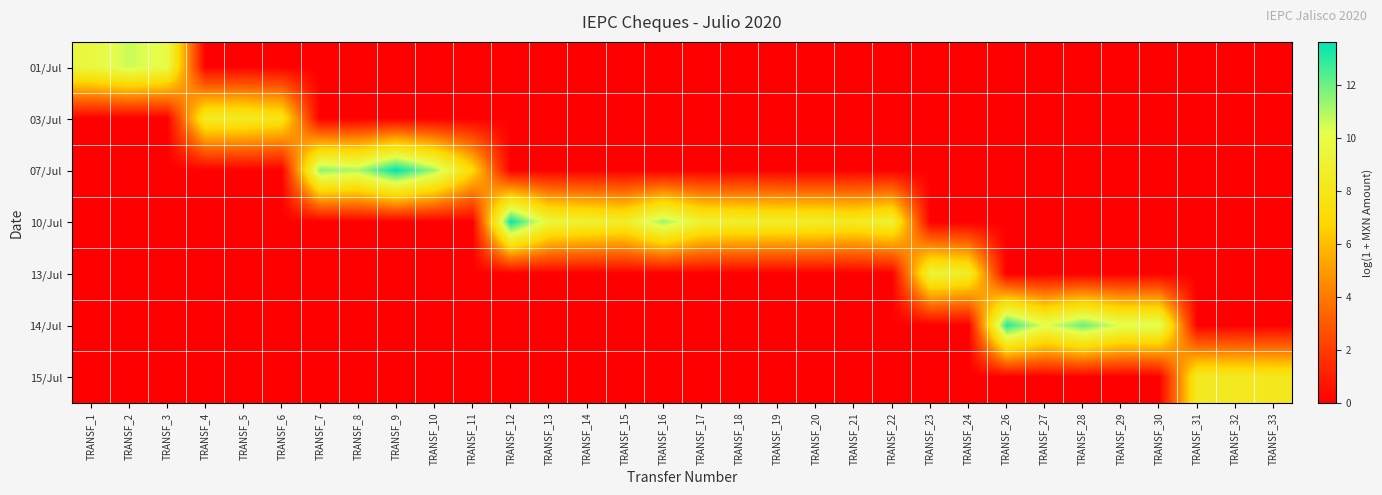

List the series in order of their peak value, lowest first.

15/Jul, 03/Jul, 13/Jul, 01/Jul, 14/Jul, 10/Jul, 07/Jul